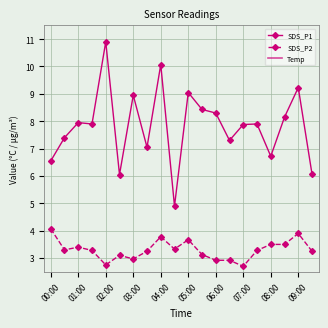

The value of SDS_P2 at 06:00 is 2.9. True or false?

True